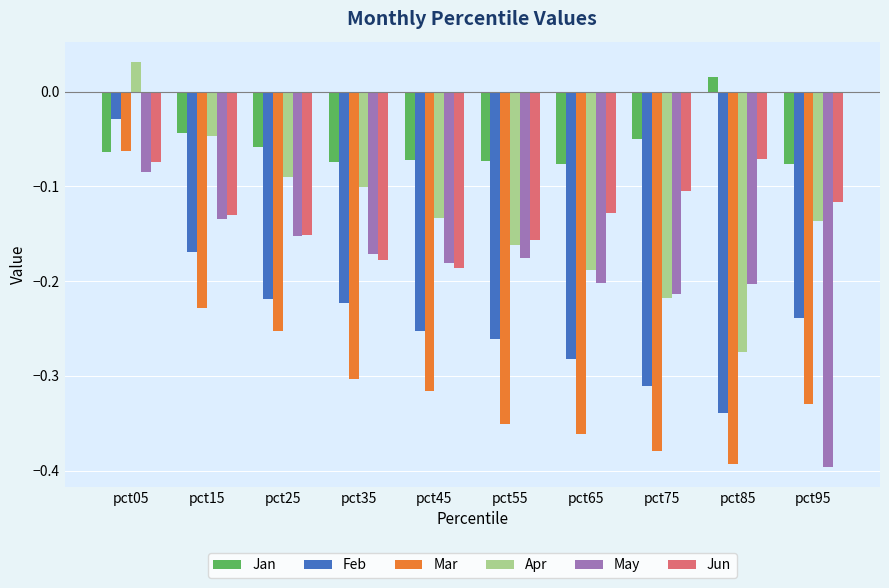

The Jan series shows -0.1 at pct75. True or false?

True